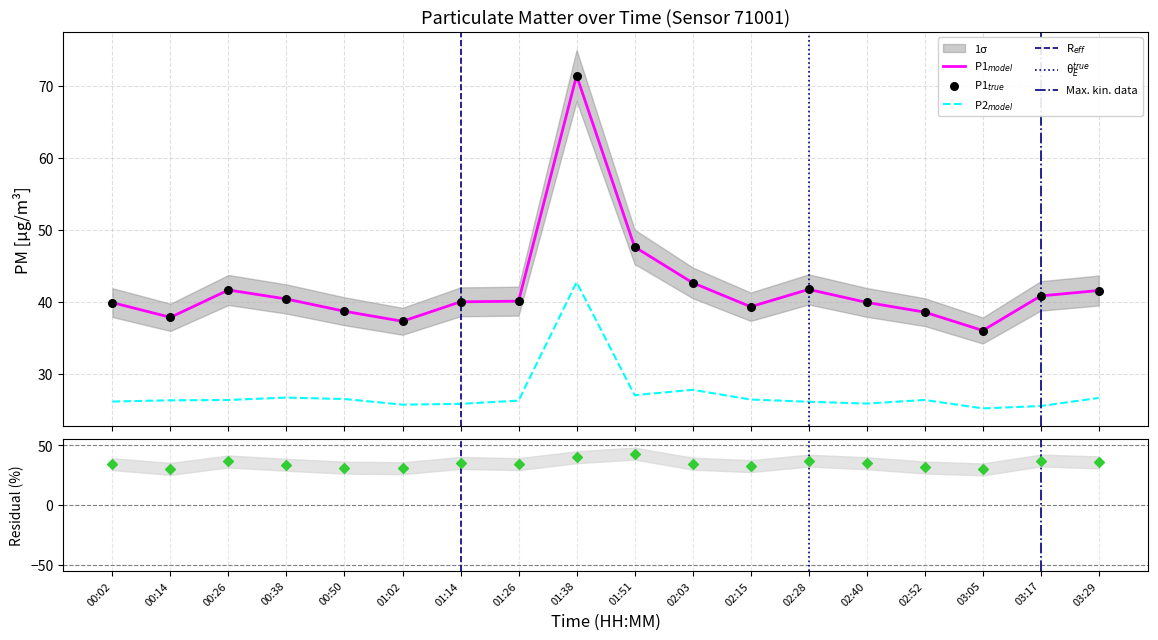

At how many categories does at least one series exceed 32?

18